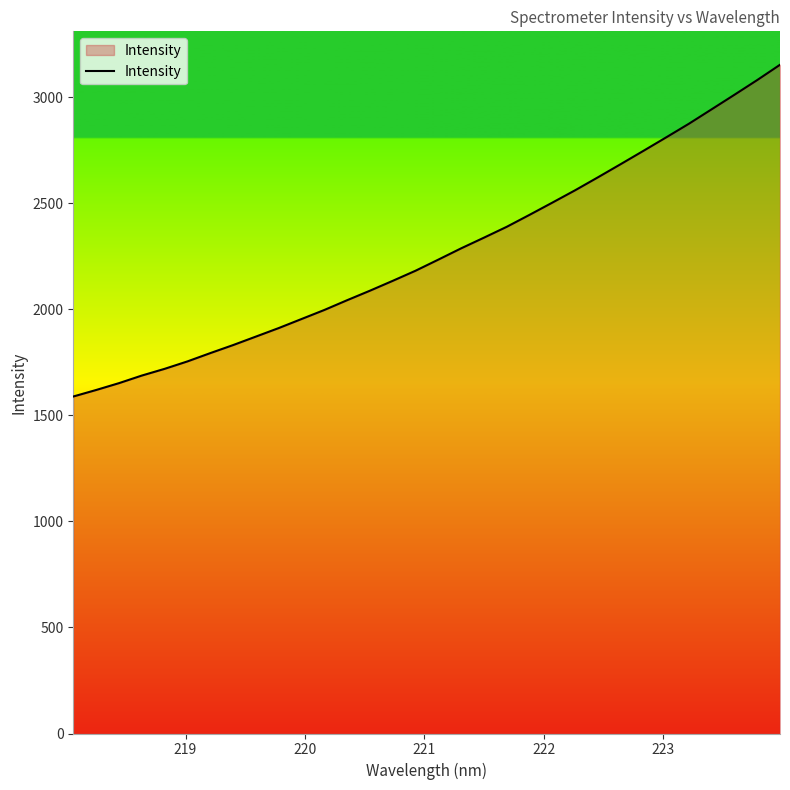

What is the difference between the maximum and minimum values?

1564.3